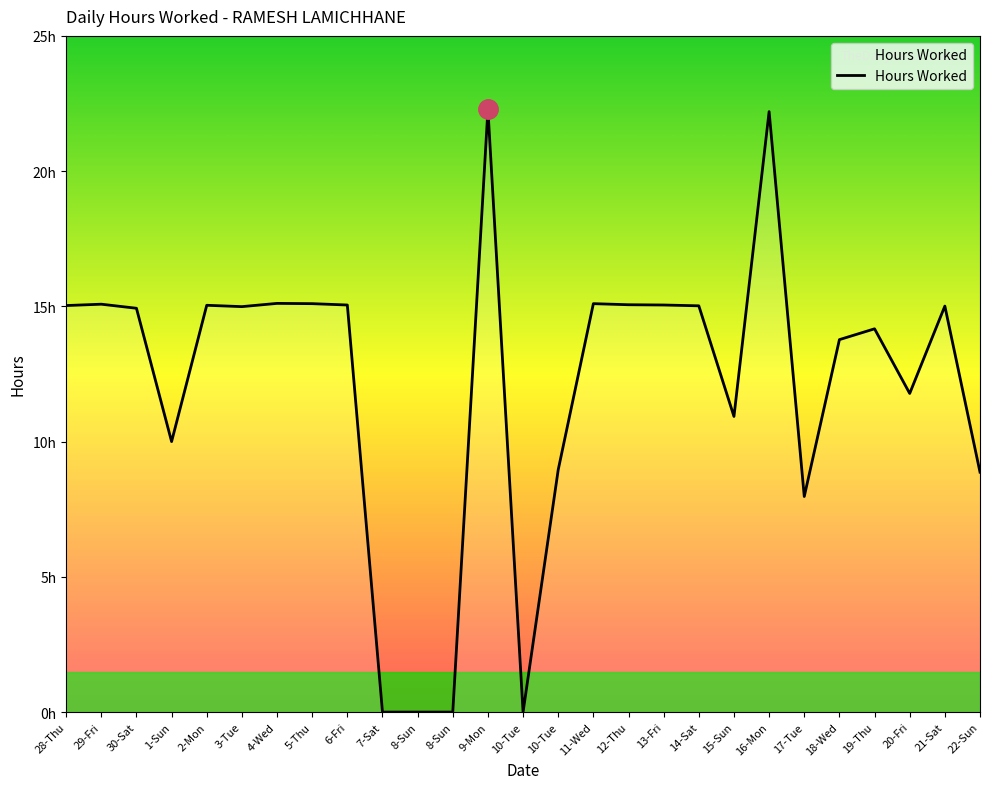

Which category has the lowest value across all series?

7-Sat